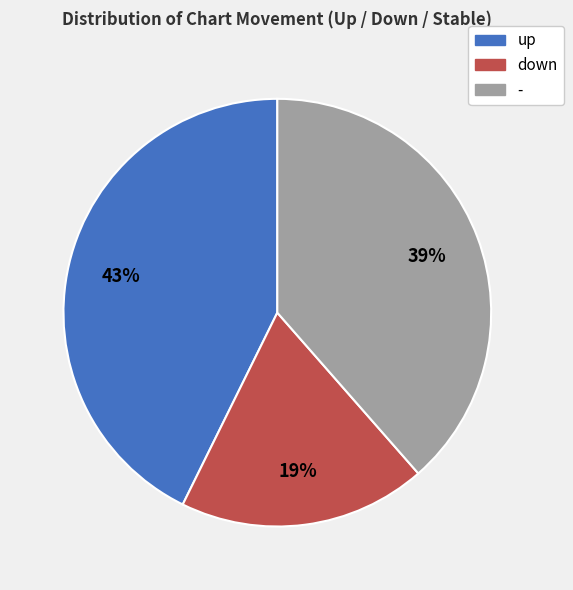

Which category has the smallest portion of the pie?

down